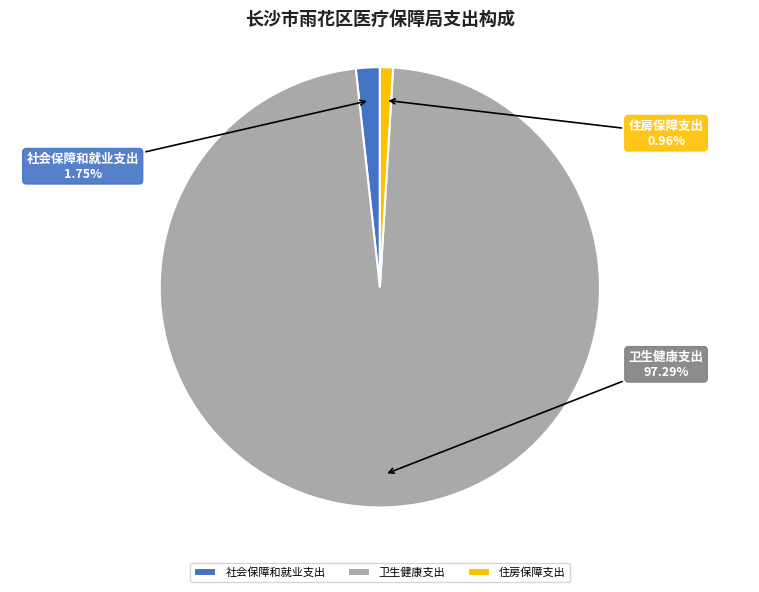

What is the total percentage of 社会保障和就业支出 and 住房保障支出?

2.7%